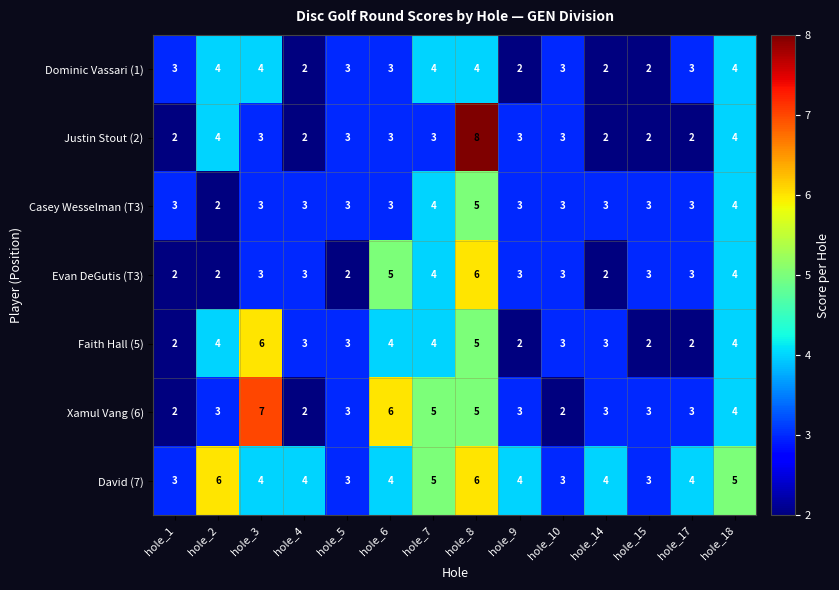

Count the David (7) values in the range 3 to 5.

12